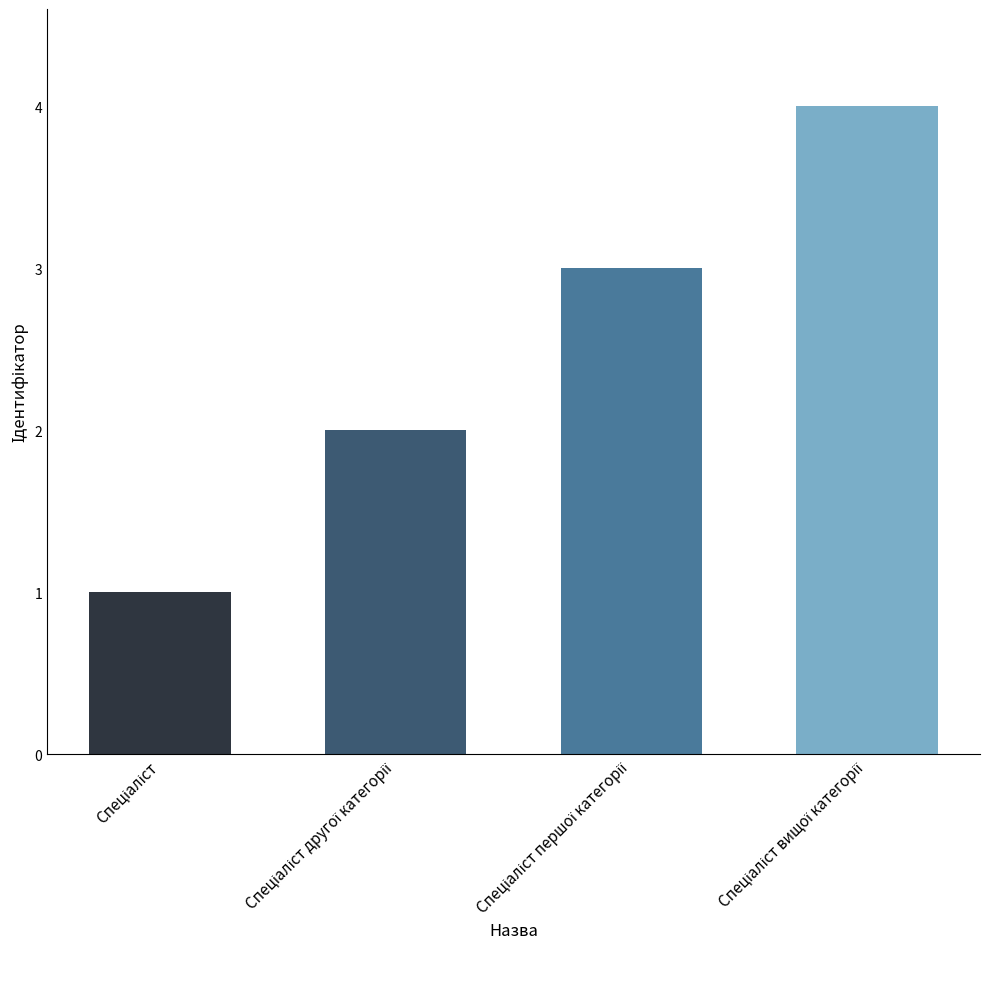

What is the greatest value displayed?

4